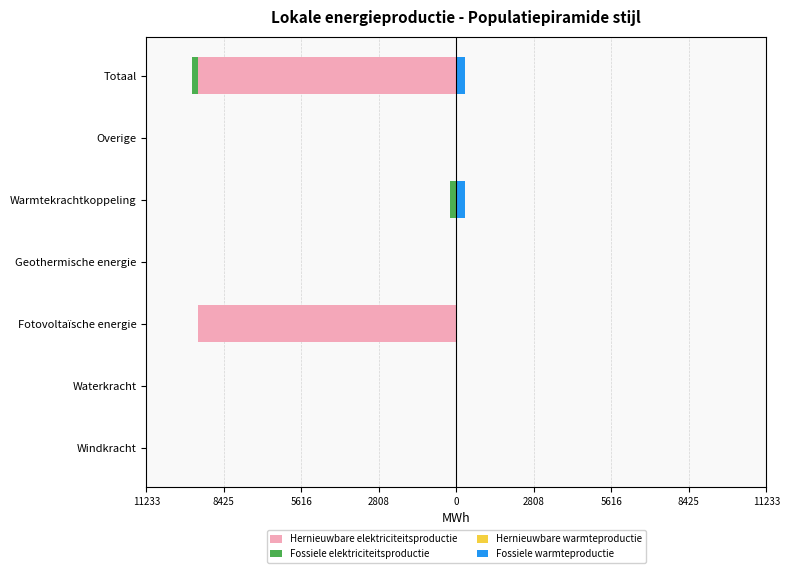

What is the average value of the Fossiele warmteproductie series?

91.8